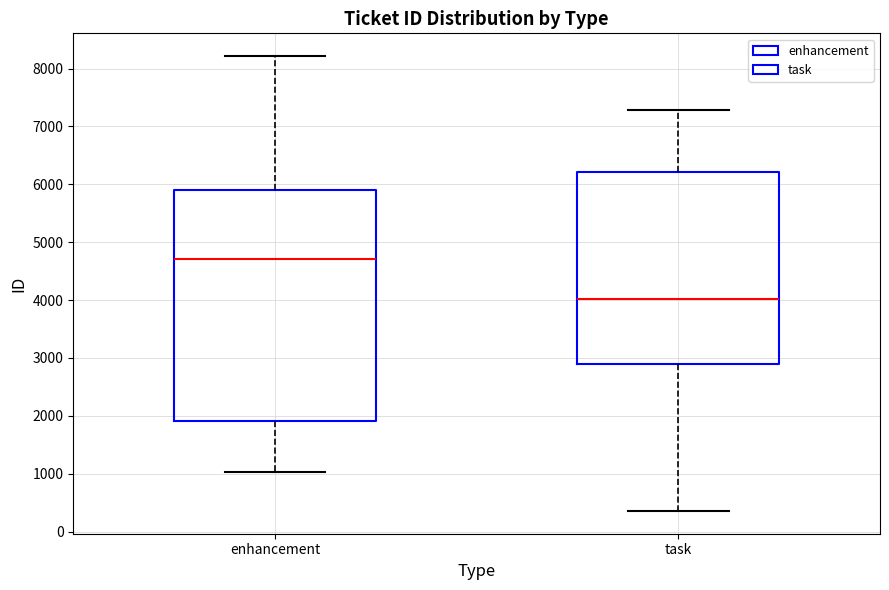

Reading left to right, transcribe this box plot: for each box, give where its median line is, the range the box spans, and where its two whiskers end, as read against the y-axis. The values are not printed on the chart, so give them approximately, as read against the axis.

enhancement: median 4700, box 1900 to 5900, whiskers 1000 to 8200
task: median 4000, box 2900 to 6200, whiskers 400 to 7300